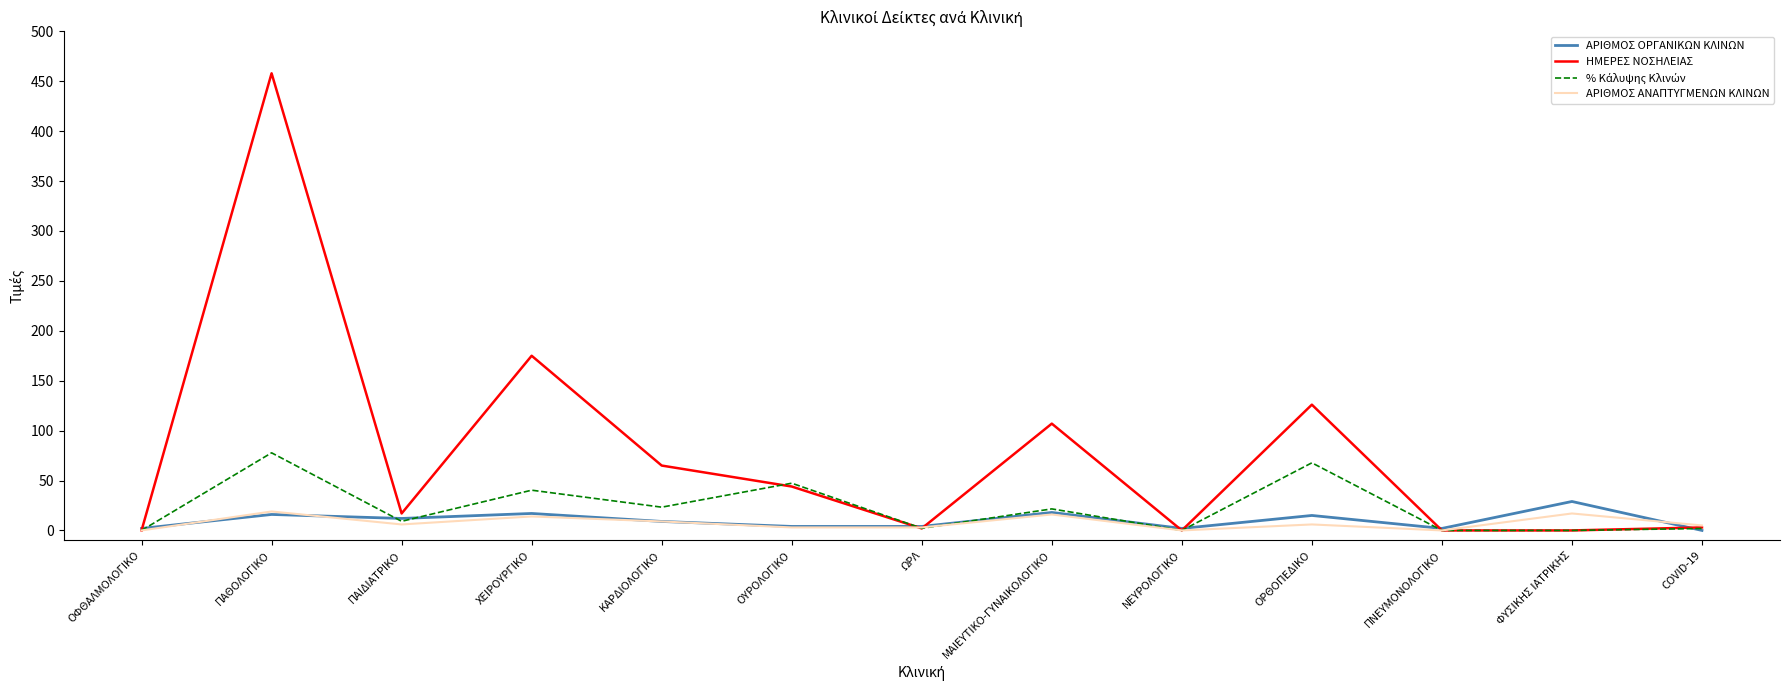

At which label is ΗΜΕΡΕΣ ΝΟΣΗΛΕΙΑΣ closest to 229?

ΧΕΙΡΟΥΡΓΙΚΟ